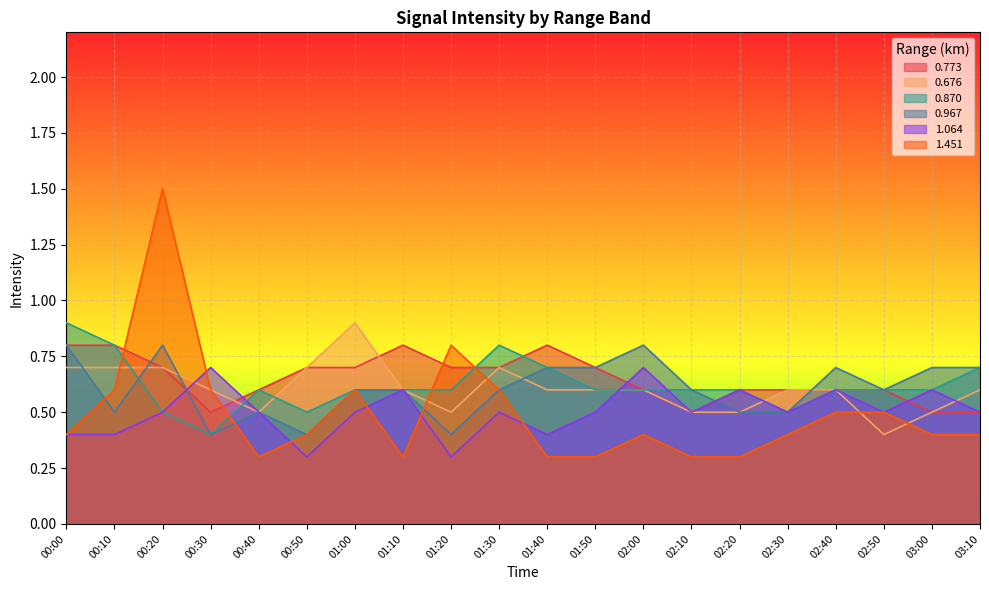

At 00:30, list the series in order from largest to smallest.

1.064, 0.676, 1.451, 0.773, 0.870, 0.967